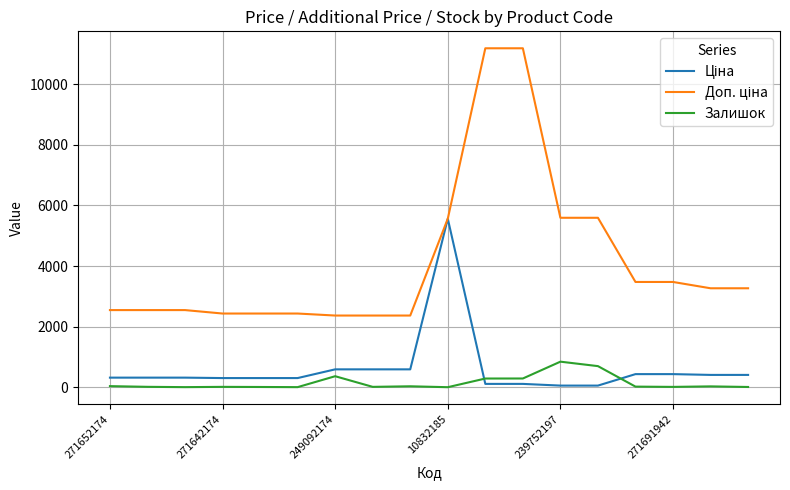

What is the maximum value shown in the chart?

11182.0